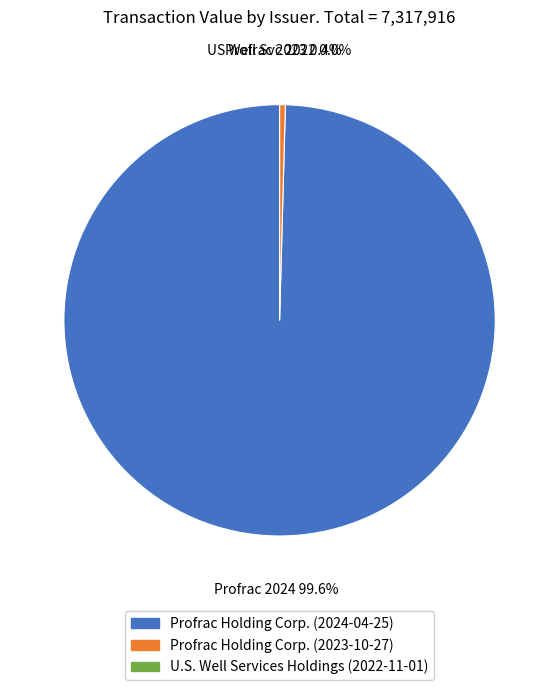

The Profrac Holding Corp. (2023-10-27) slice represents 1% of the pie. True or false?

False